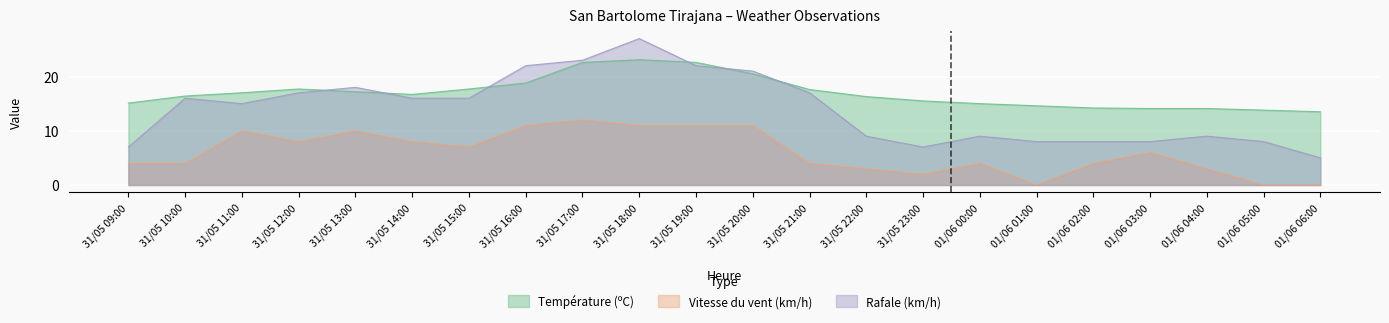

The Température (ºC) series shows 14.1 at 01/06 04:00. True or false?

True